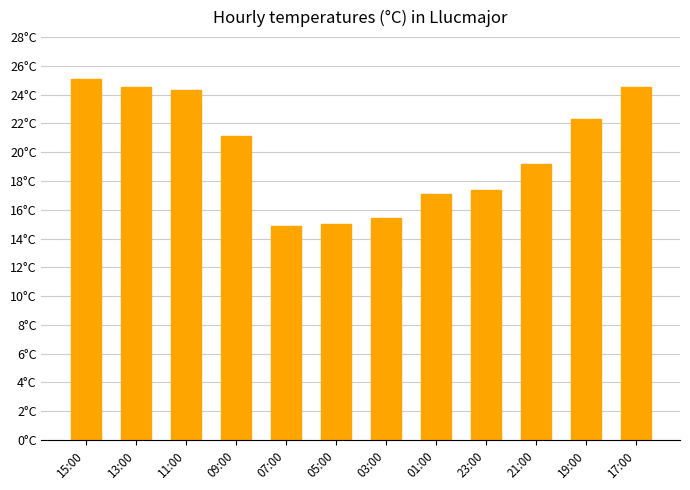

At which label is the value closest to 20?

21:00